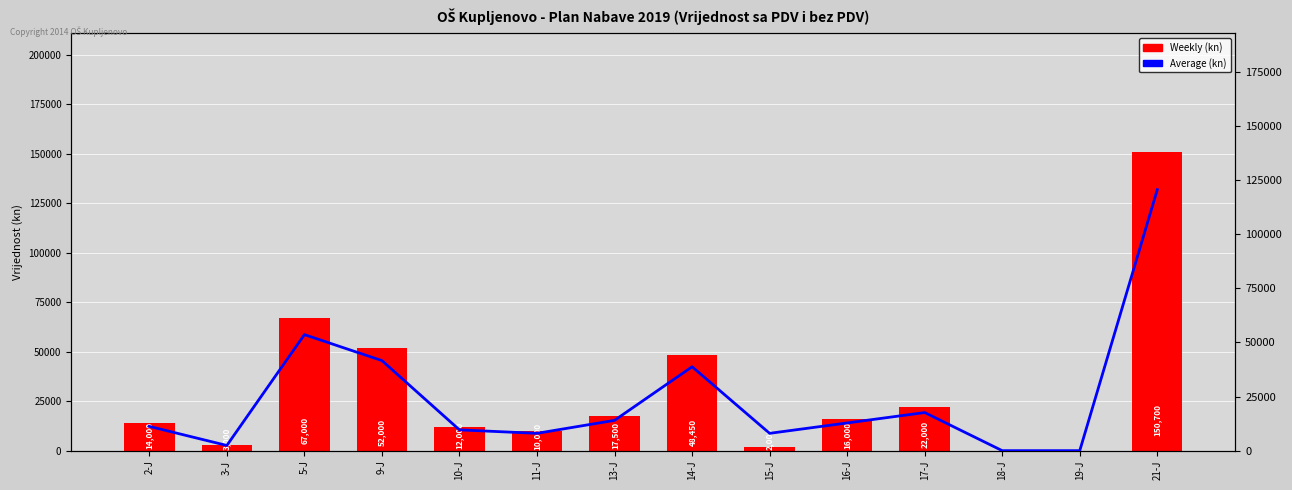

What is the difference between the maximum and minimum values in the Average (kn) series?

120560